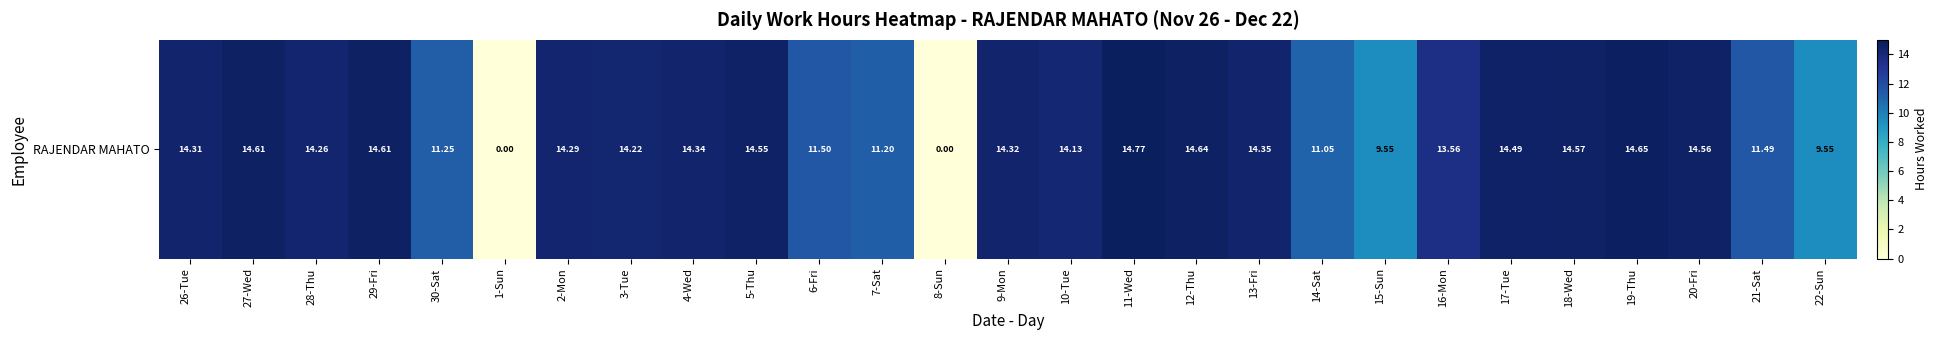

What is the change in value from 14-Sat to 18-Wed?

+3.5